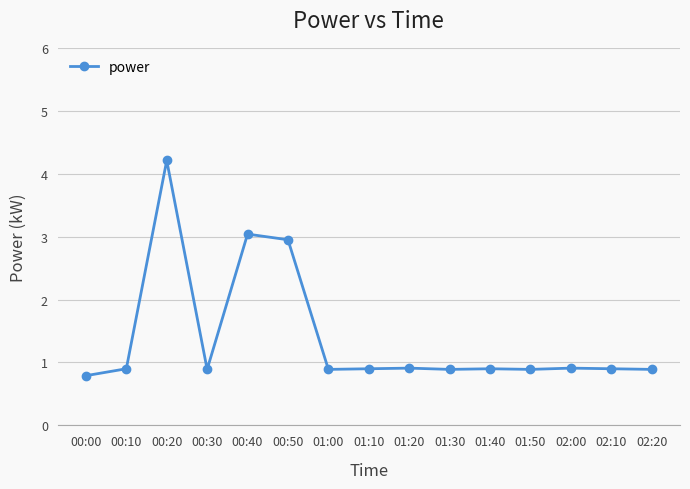

True or false: the data has more than 2 interior local peaks.

True